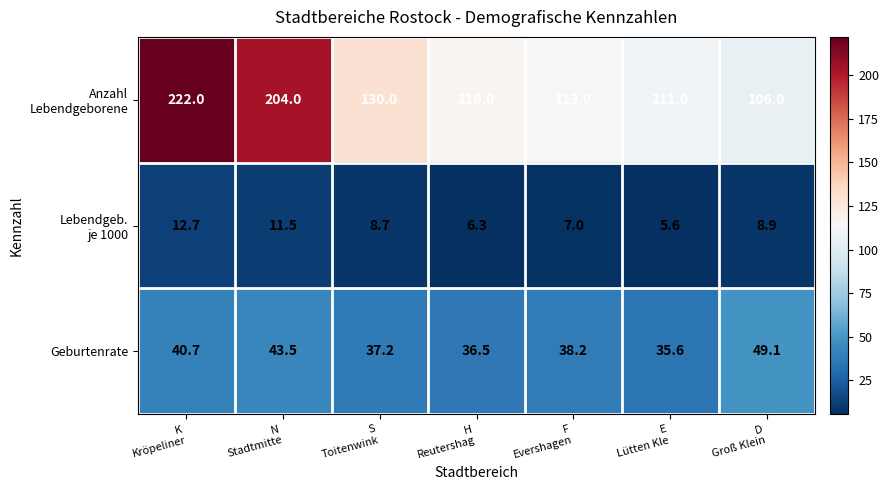

At how many categories does at least one series exceed 61?

7